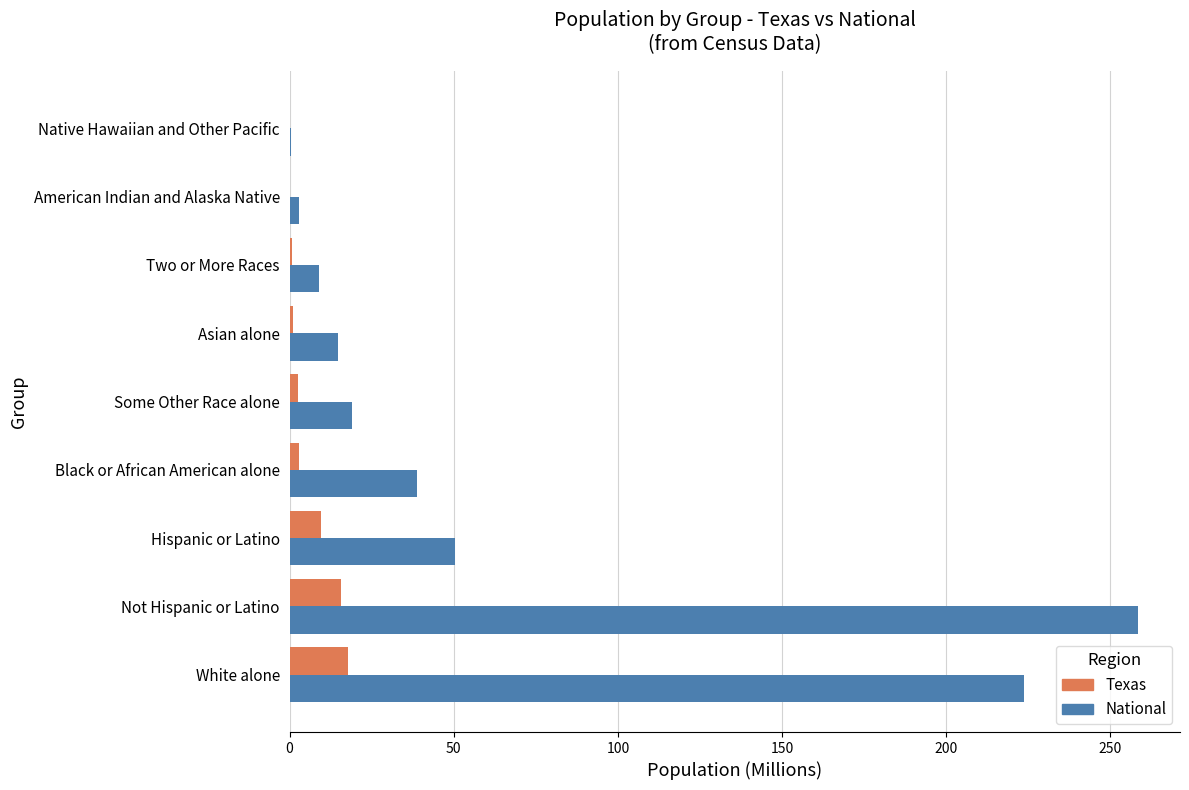

At which category does the chart reach its peak across all series?

Not Hispanic or Latino